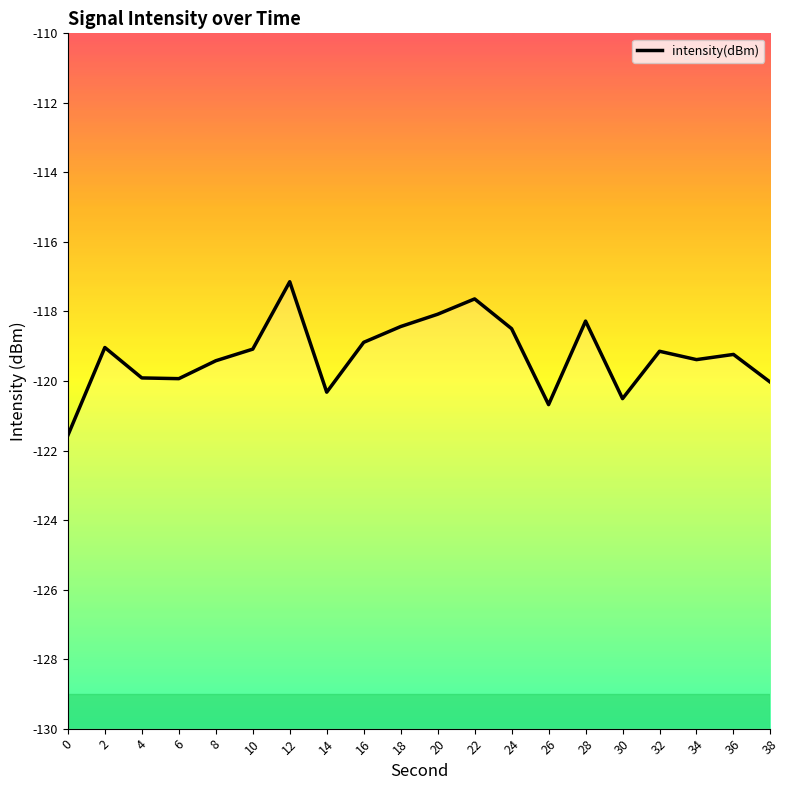

Rank the categories by value from highest to lowest.

12, 22, 20, 28, 18, 24, 16, 2, 10, 32, 36, 34, 8, 4, 6, 38, 14, 30, 26, 0